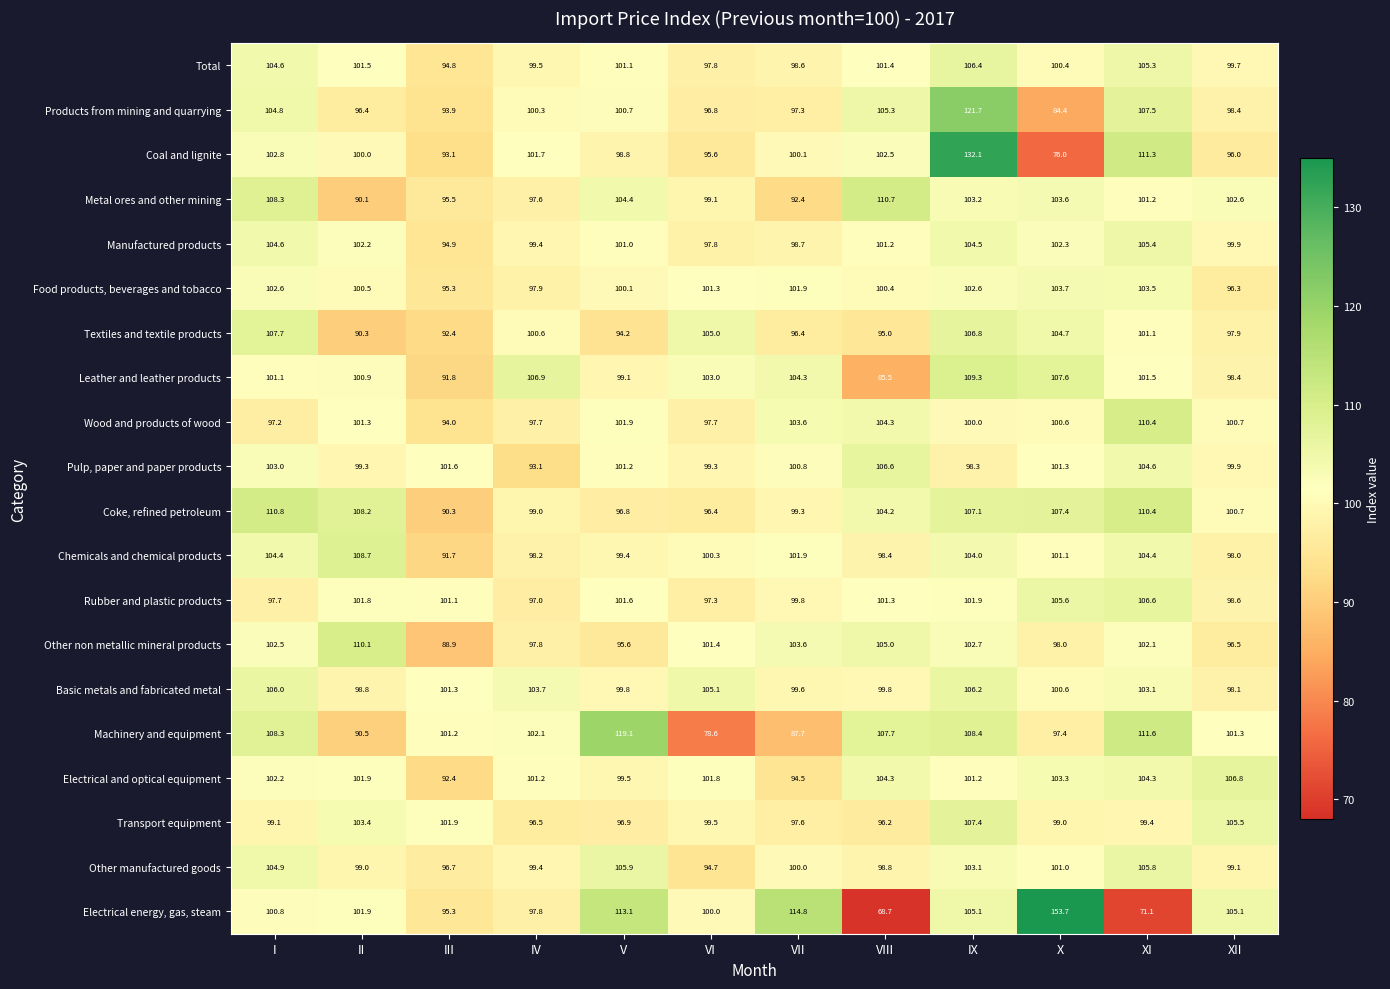

What is the highest value of the Transport equipment series?

107.4